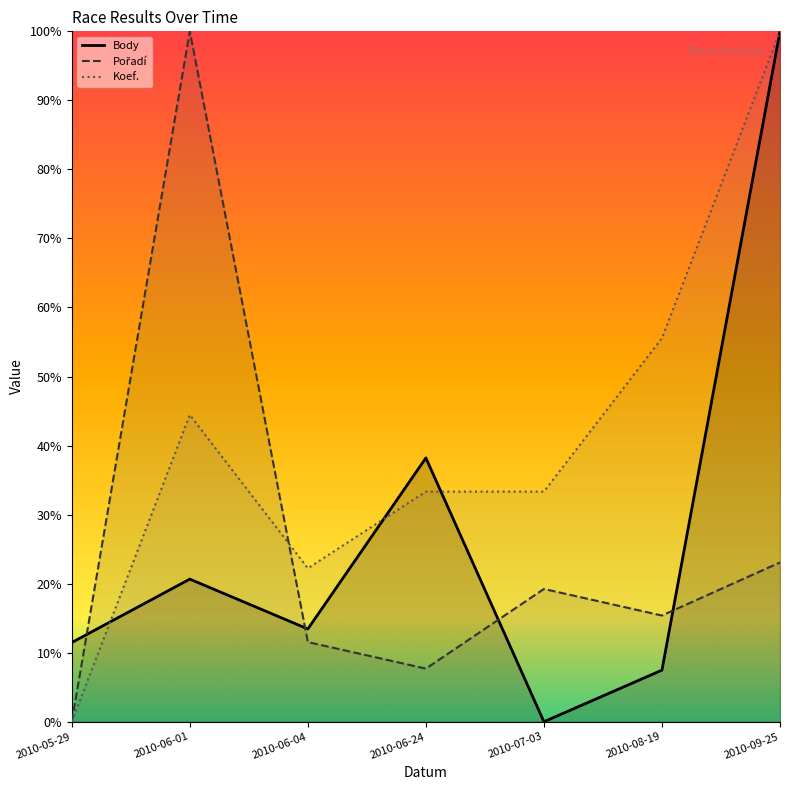

What is the sum of the Body values at 2010-06-01 and 2010-05-29?

32.1